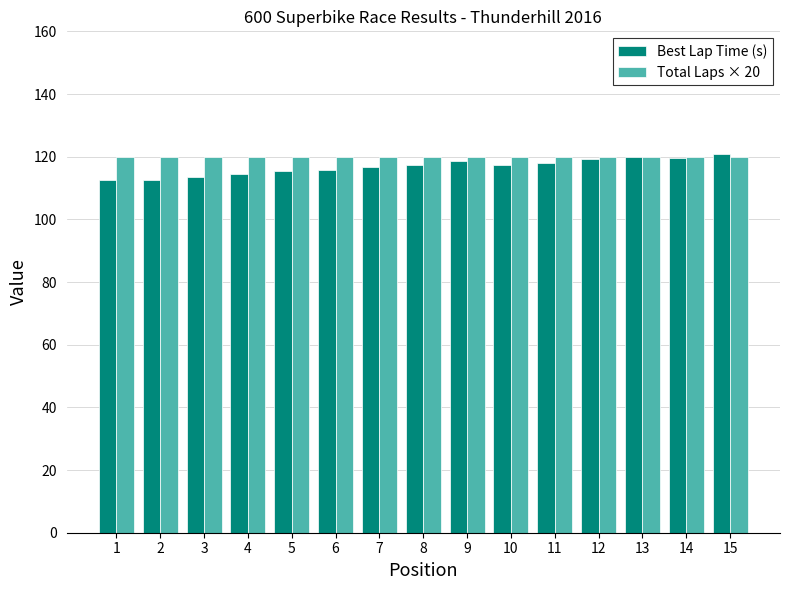

Rank the series by their average value, from lowest to highest.

Best Lap Time (s), Total Laps × 20